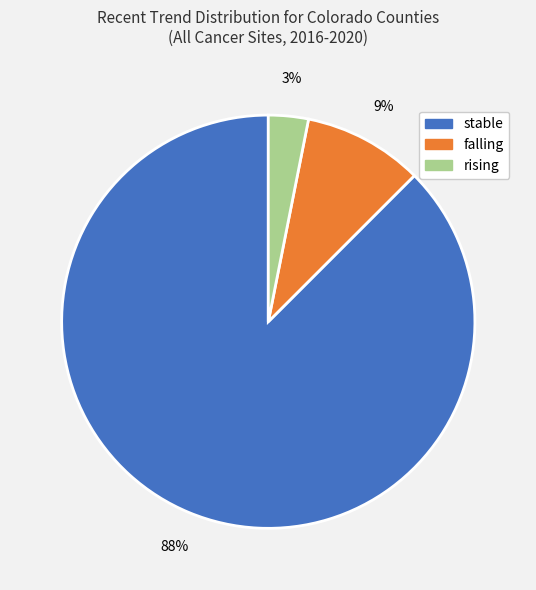

Is it true that rising is 10% of the pie?

False